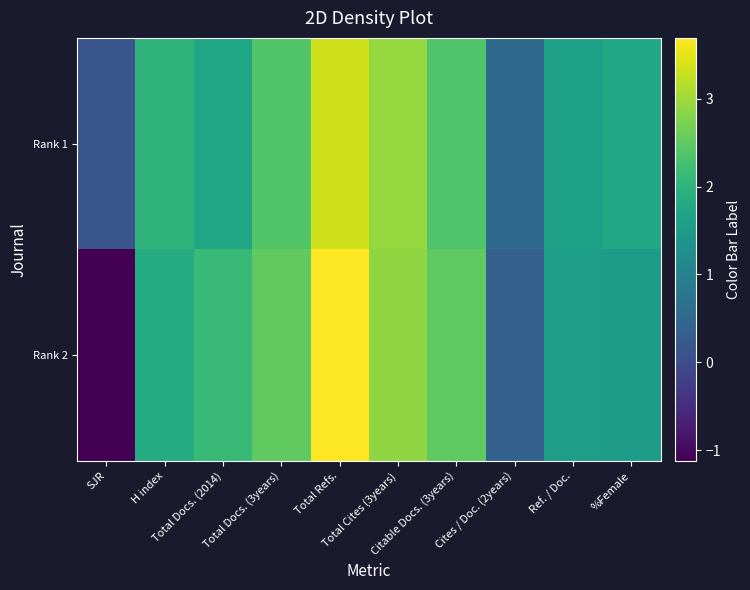

Which series changed the most between Total Docs. (3years) and Ref. / Doc.?

Rank 2